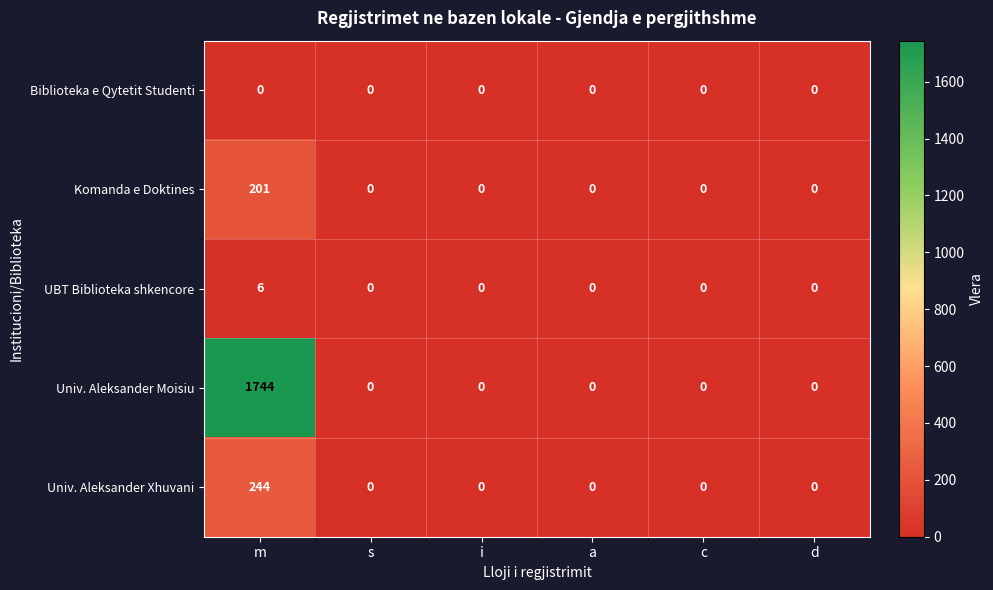

What is the greatest value displayed?

1744